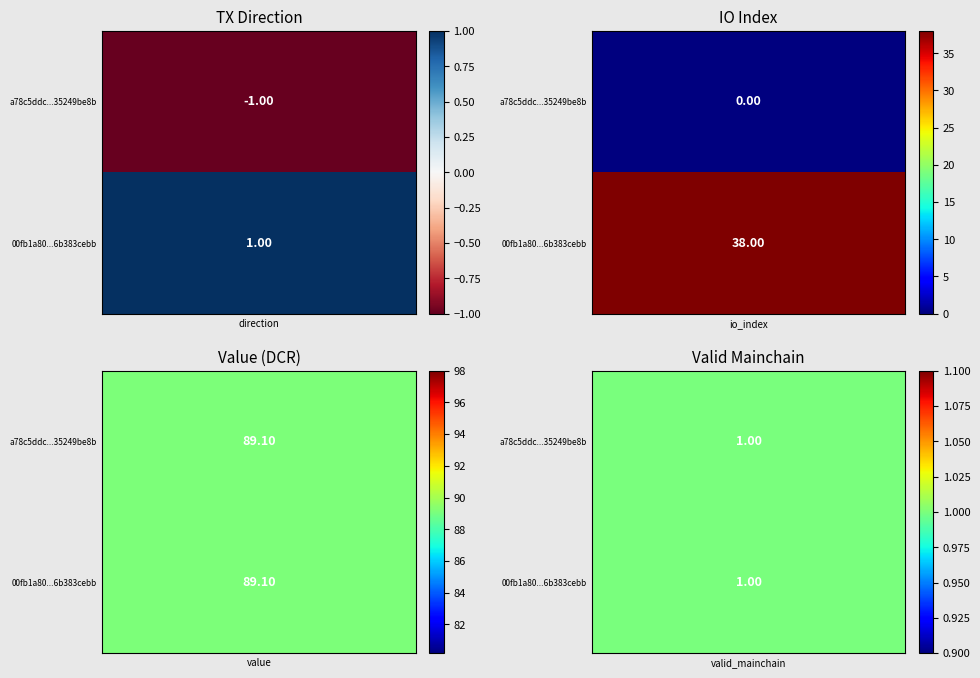

What is the sum of the 00fb1a80cd07ecc97e9fd54bd254bb6b383cebb values at valid_mainchain and io_index?

39.0